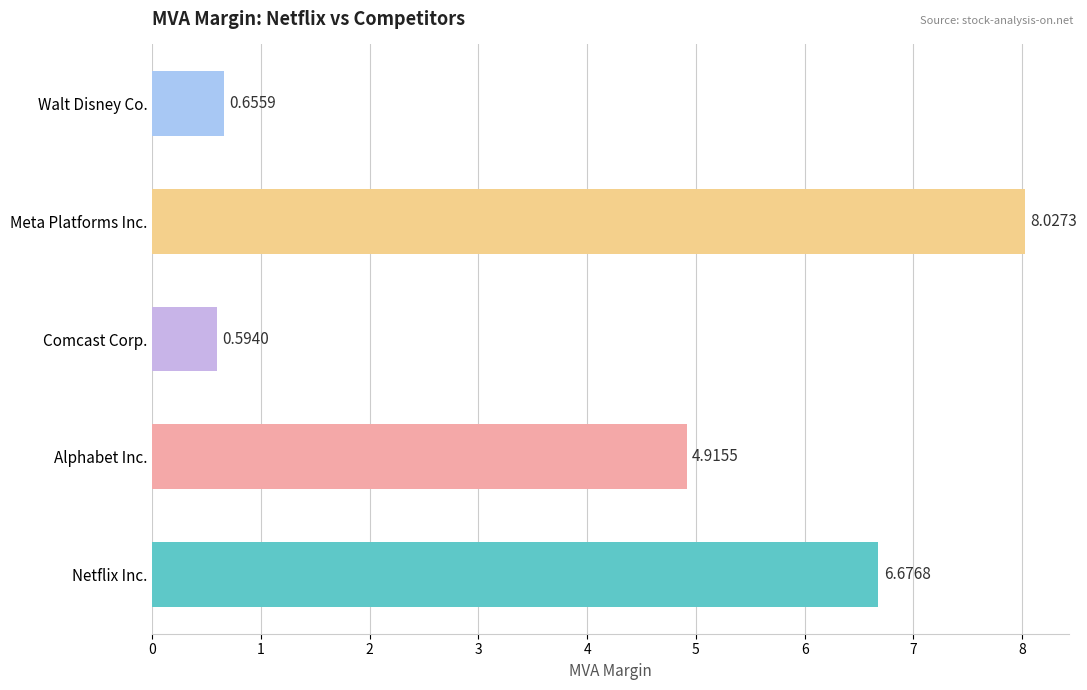

What is the difference between the second highest and minimum values?

6.1